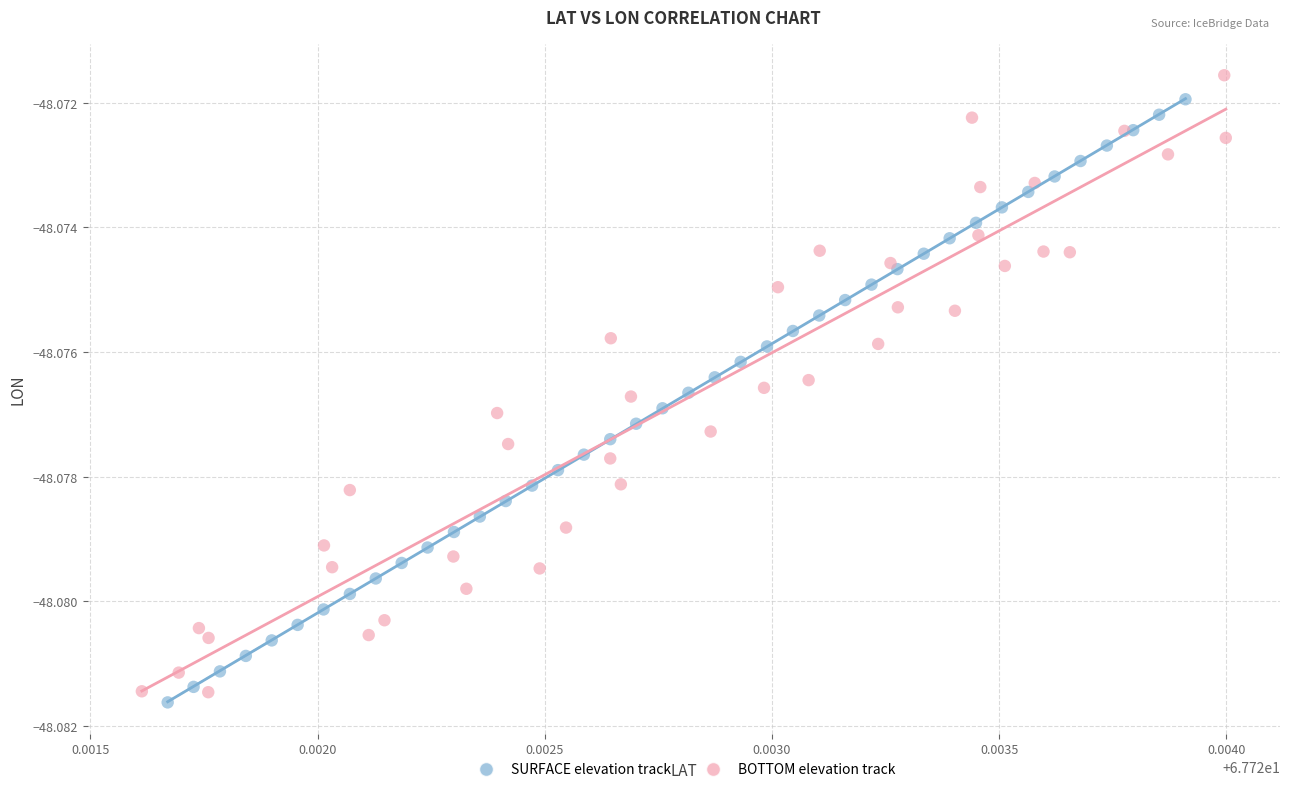

Which series reaches the maximum Y coordinate?

BOTTOM elevation track